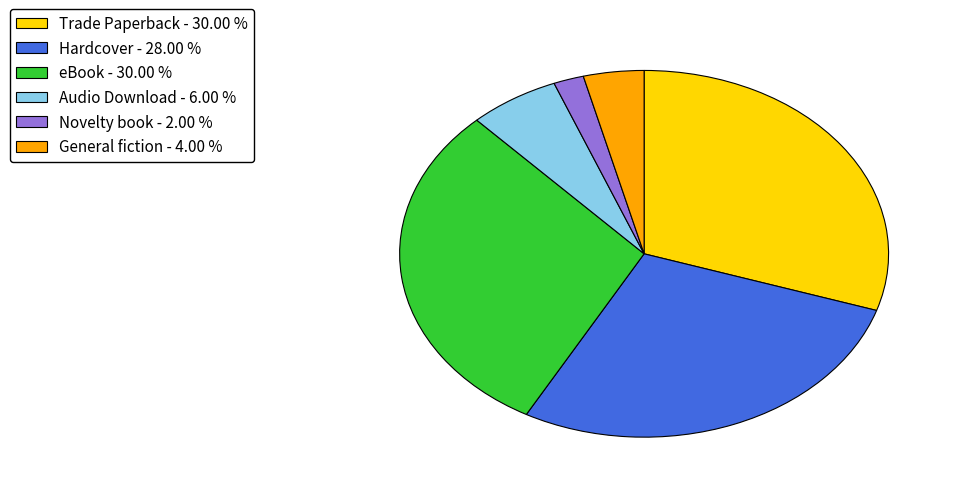

Does any single category account for the majority?

No